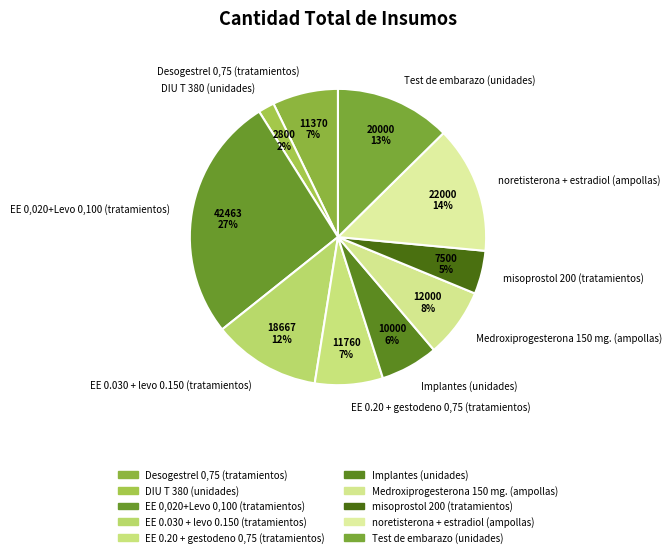

Does Medroxiprogesterona 150 mg. (ampollas) represent more than half of the total?

No